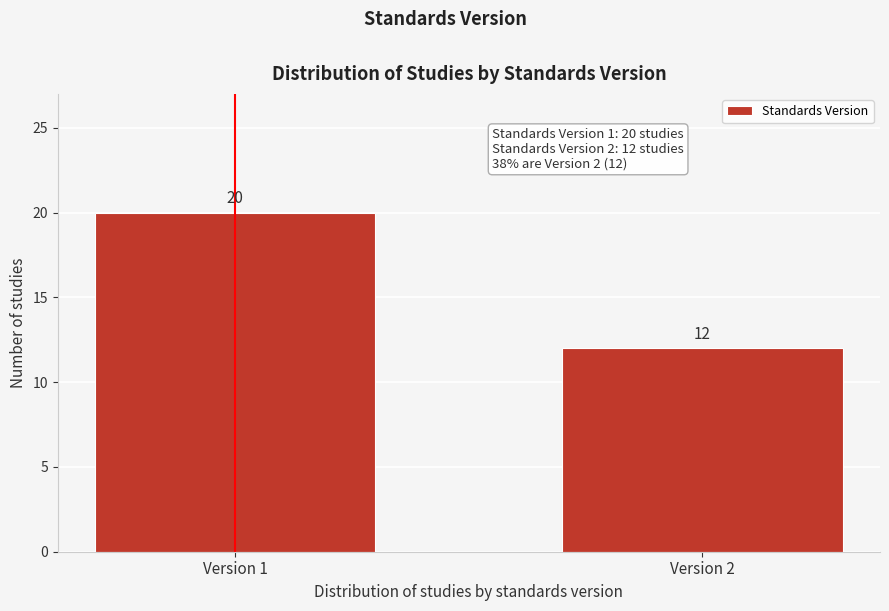

Reading right to left, what are all the values shown in this chart?

Version 2=12	Version 1=20